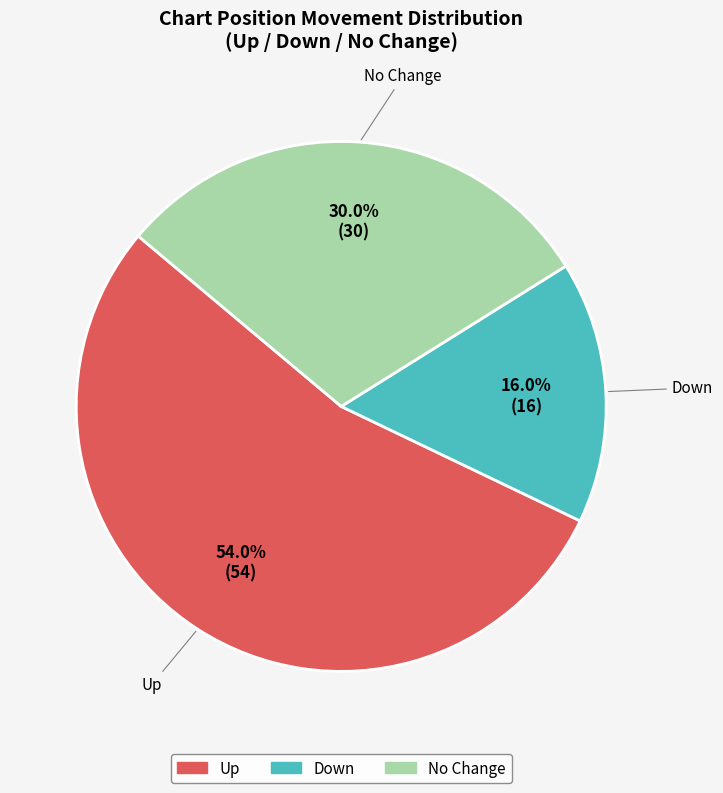

What is the ratio of the value at Up to the value at No Change?

1.8